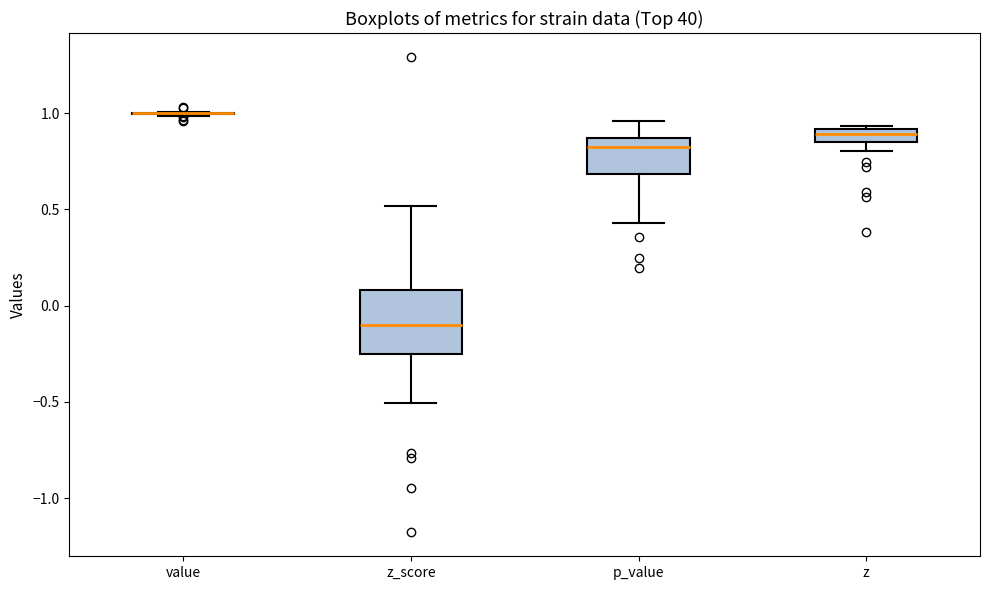

Comparing the boxes themselves (not the whiskers), which one is the tallest?

z_score